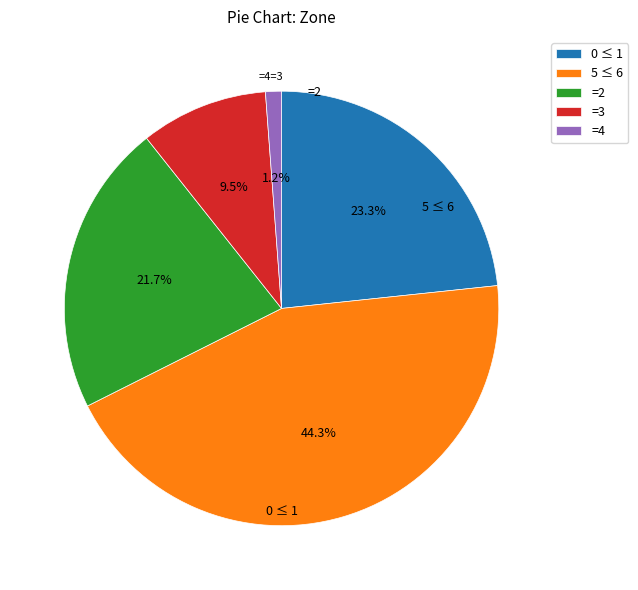

Is =3 the majority of the pie?

No